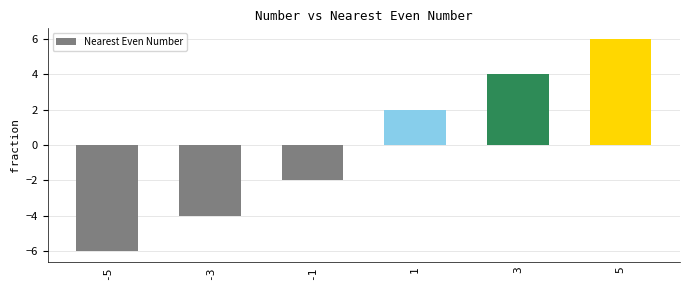

Does the chart contain any negative values?

Yes